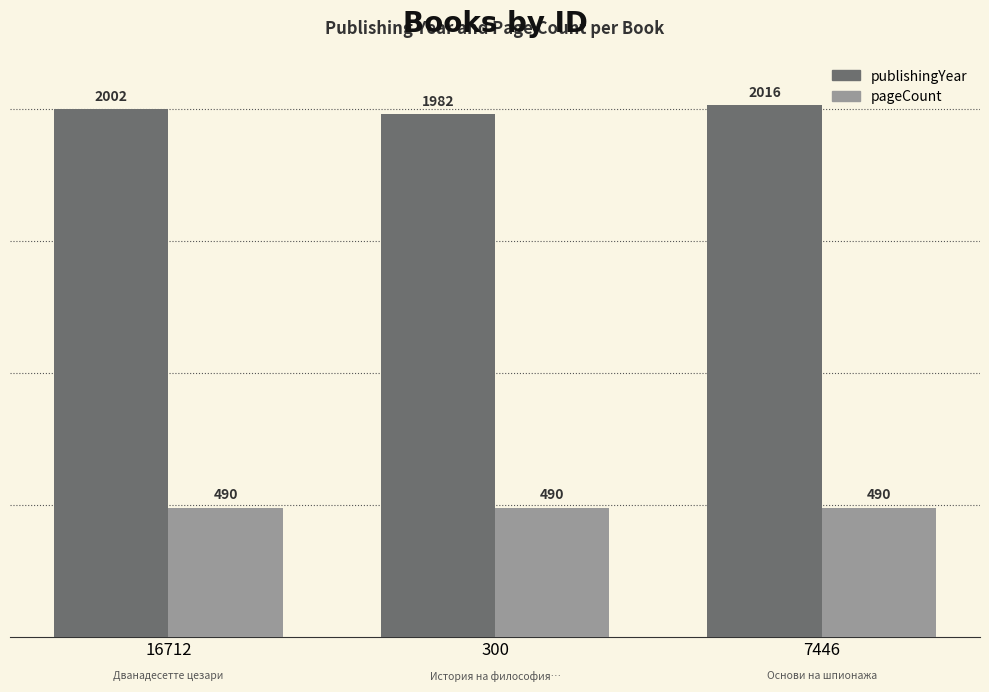

At which category is the sum across all series the highest?

7446